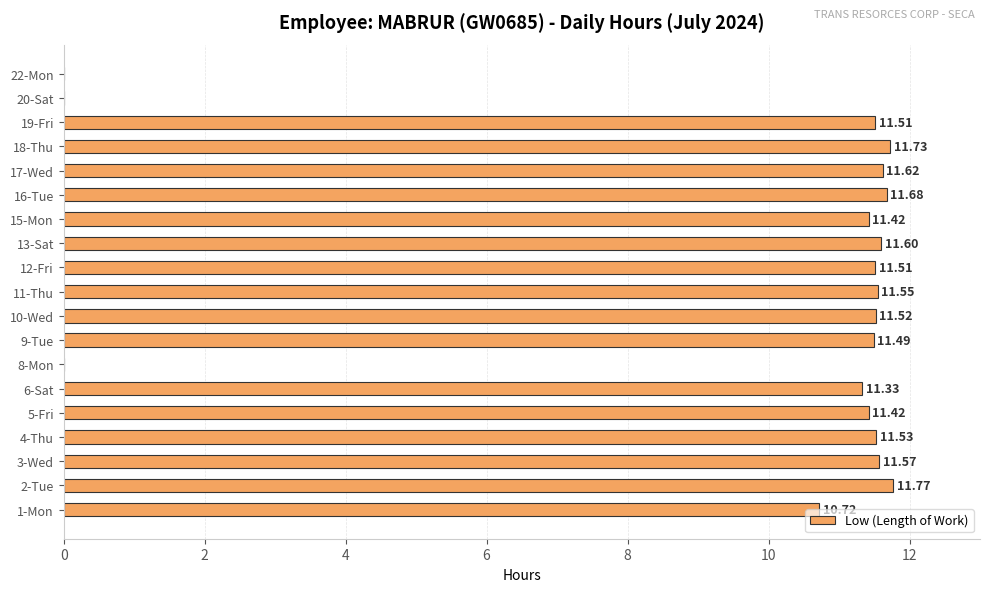

Between 11-Thu and 19-Fri, which is larger?

11-Thu